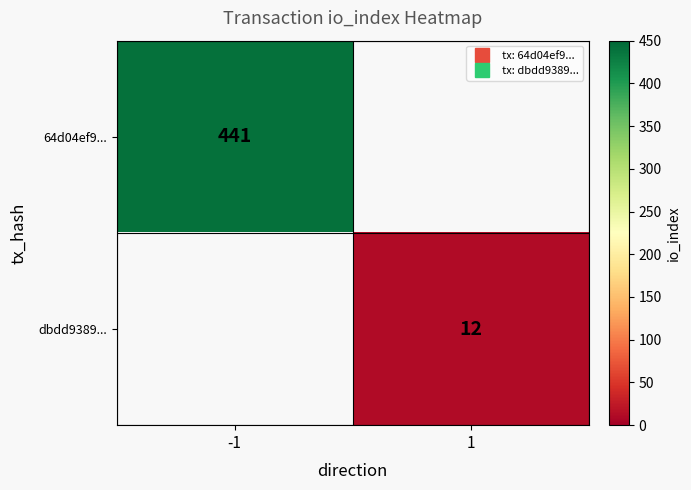

What is the smallest value displayed?

12.0